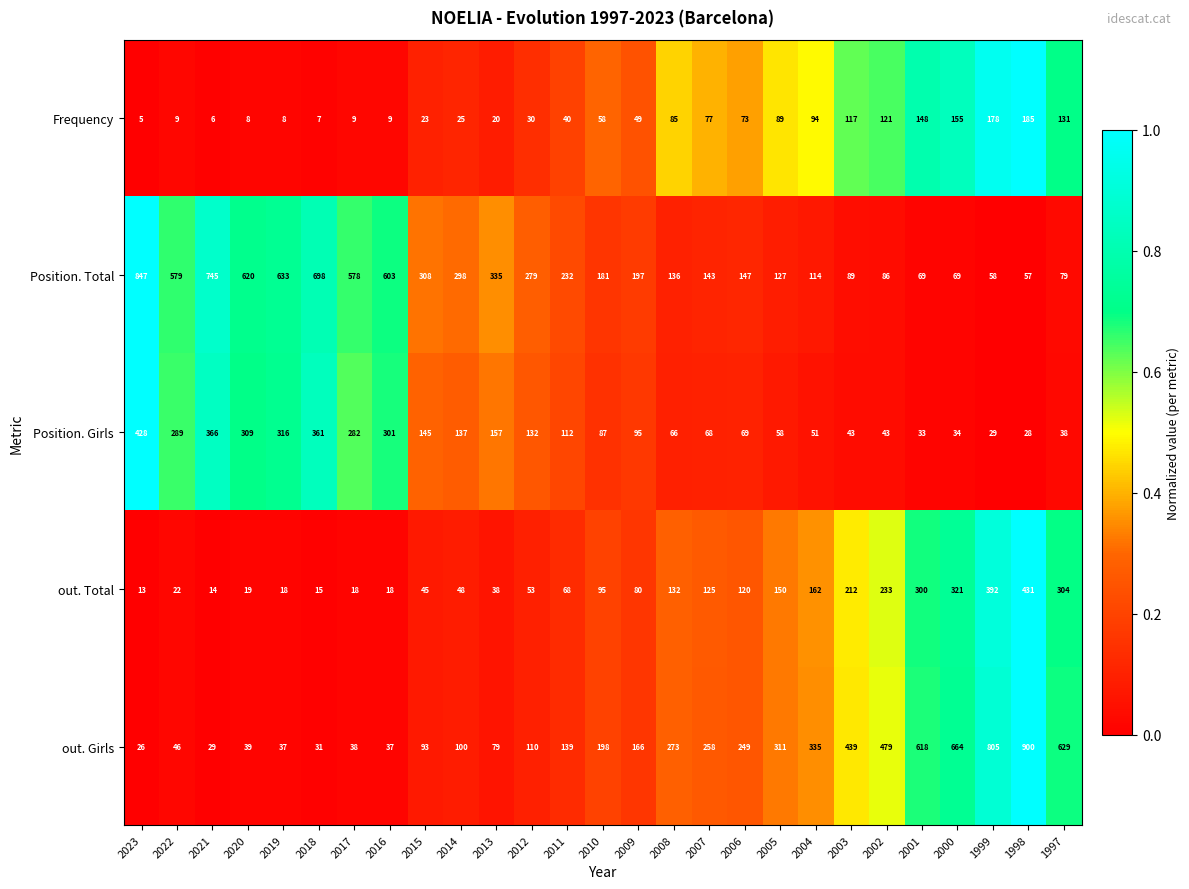

Which series has the largest range (max minus min)?

out. Girls